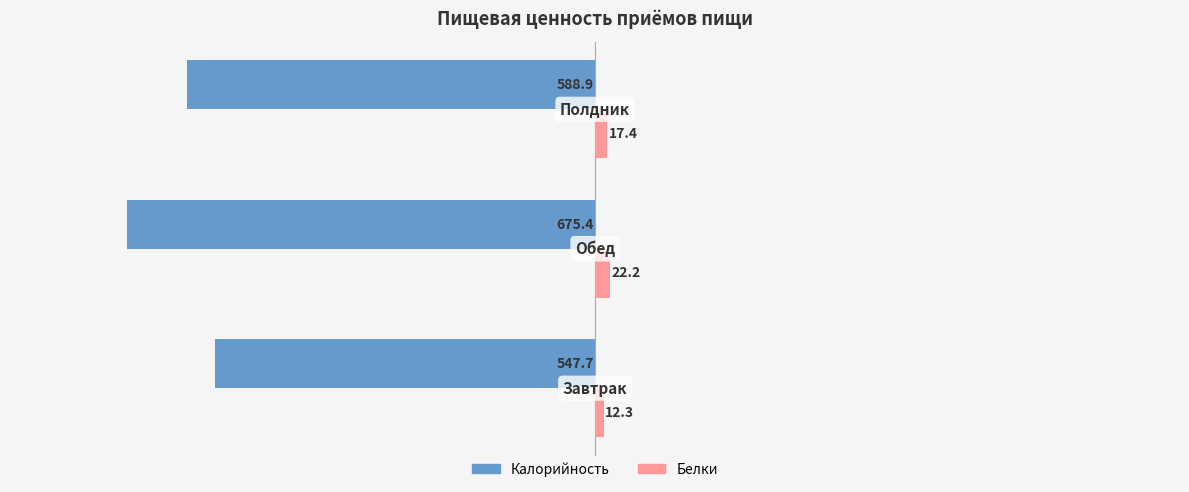

What is the maximum value shown in the chart?

22.2